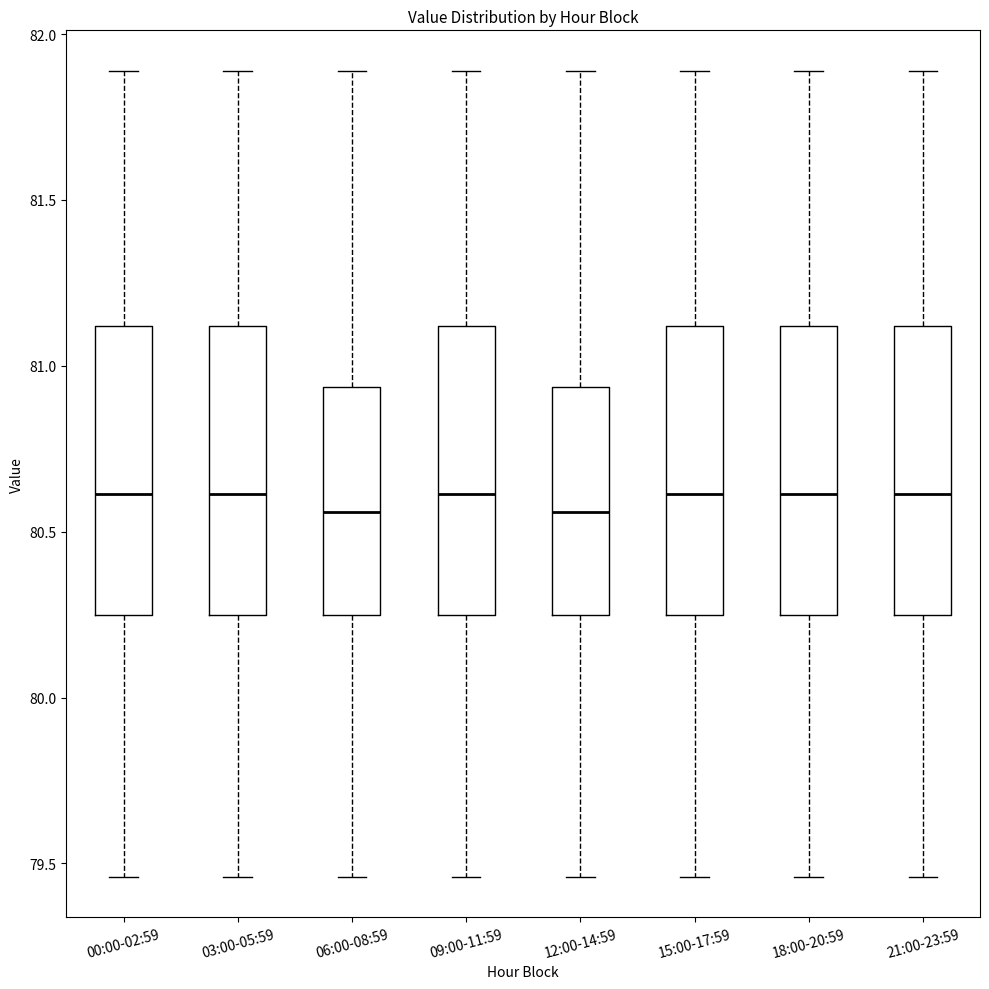

Reading left to right, read every box against the y-axis: the position of its median line, the range the box covers, and the ends of its whiskers. The values are not printed on the chart, so give them approximately, as read against the axis.

00:00-02:59: median 80.60, box 80.25 to 81.10, whiskers 79.45 to 81.90
03:00-05:59: median 80.60, box 80.25 to 81.10, whiskers 79.45 to 81.90
06:00-08:59: median 80.55, box 80.25 to 80.95, whiskers 79.45 to 81.90
09:00-11:59: median 80.60, box 80.25 to 81.10, whiskers 79.45 to 81.90
12:00-14:59: median 80.55, box 80.25 to 80.95, whiskers 79.45 to 81.90
15:00-17:59: median 80.60, box 80.25 to 81.10, whiskers 79.45 to 81.90
18:00-20:59: median 80.60, box 80.25 to 81.10, whiskers 79.45 to 81.90
21:00-23:59: median 80.60, box 80.25 to 81.10, whiskers 79.45 to 81.90